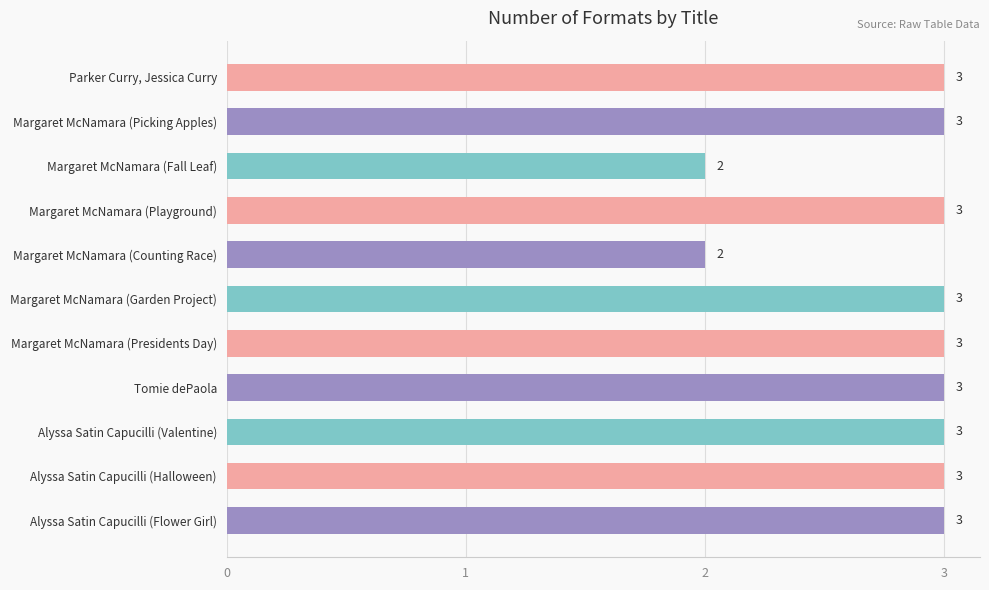

How many values are between 3 and 4?

9